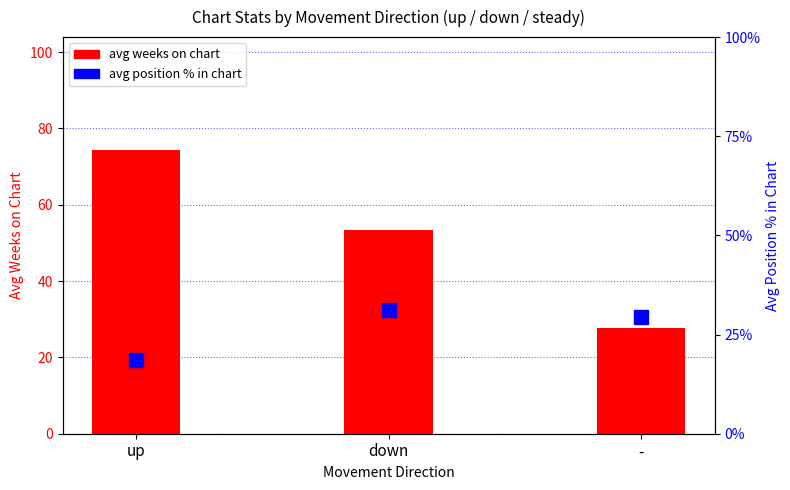

How many distinct data groups are displayed?

2